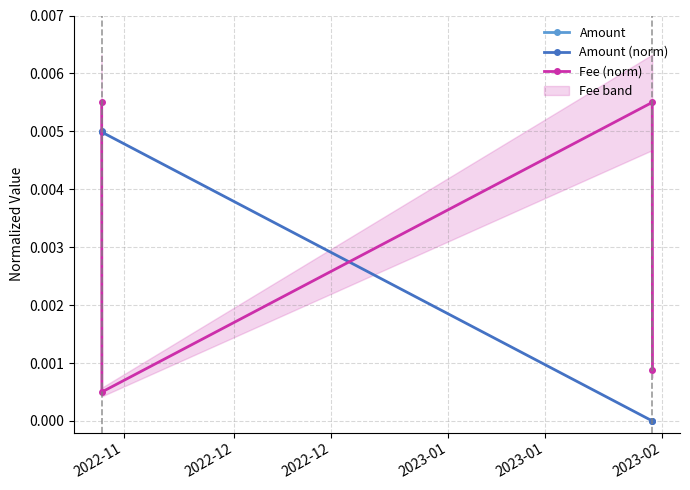

How many lines are shown in the chart?

3